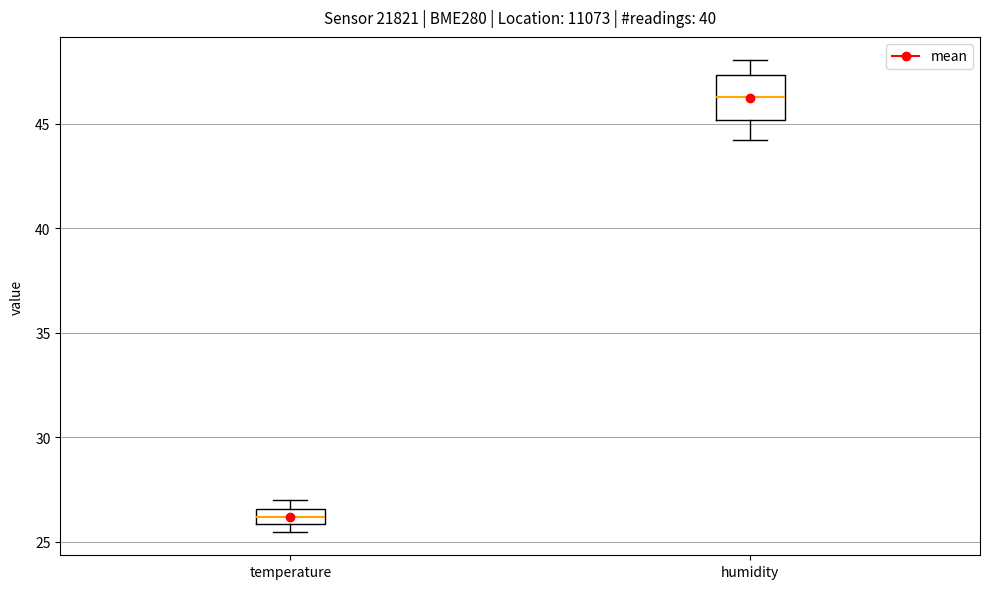

Which box's median line is the lowest?

temperature